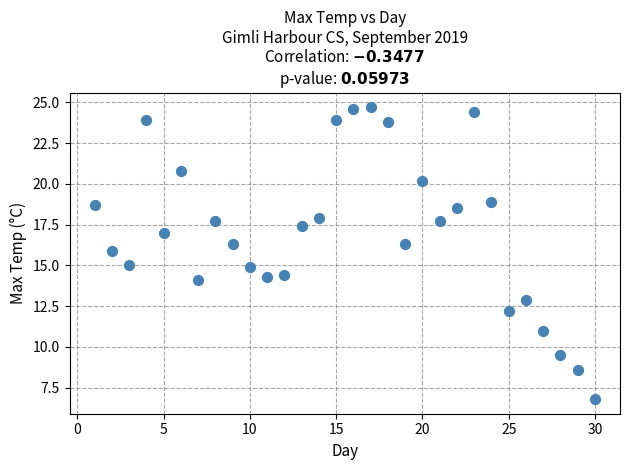

What is the range of Y values (max minus min)?

17.9